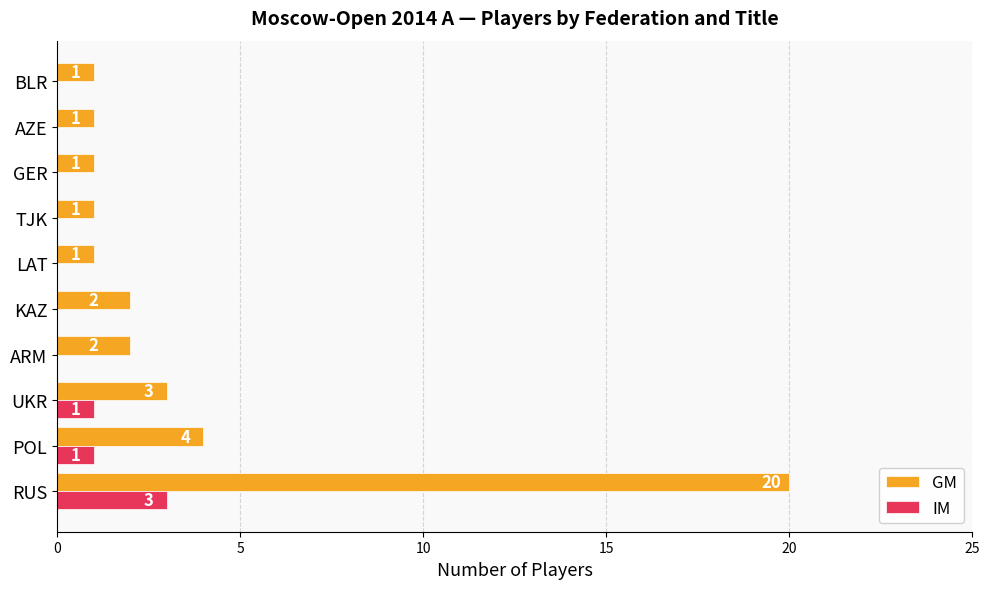

At which category does the chart reach its peak across all series?

RUS